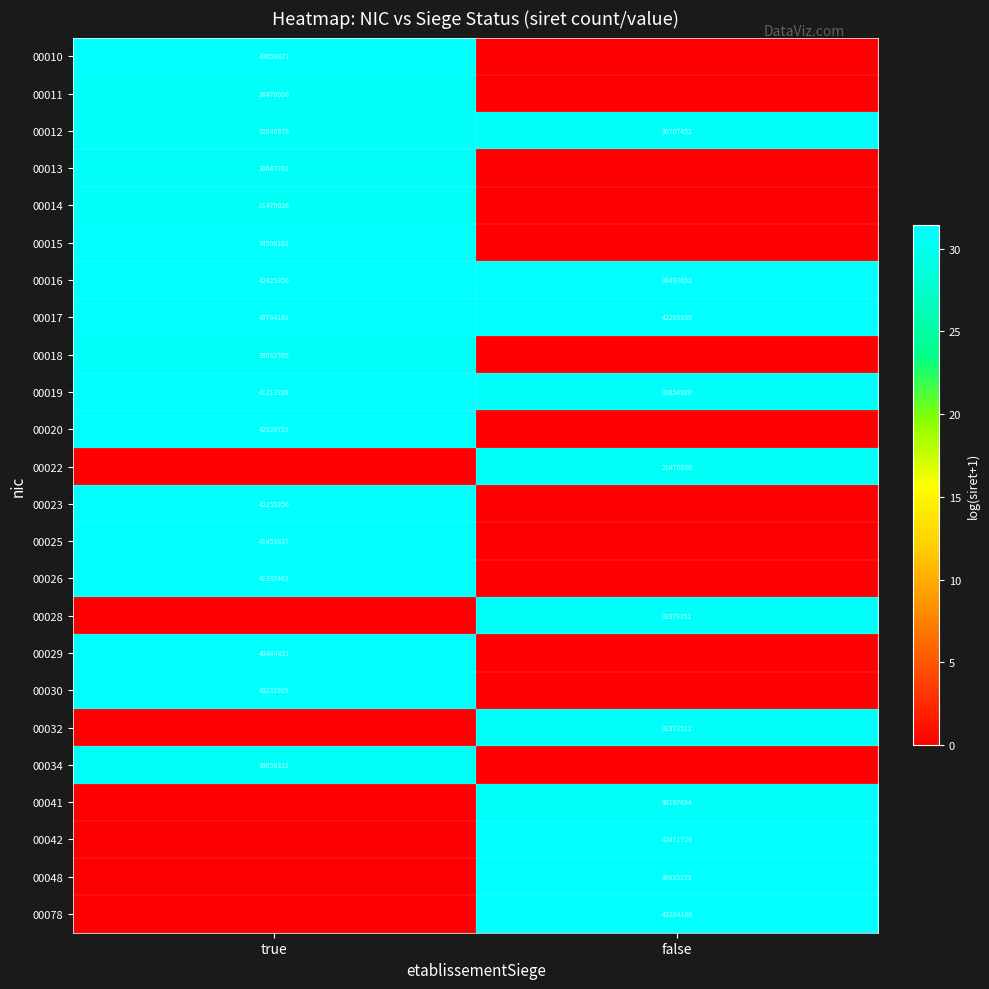

How many data points in 00017 are less than 43784161?

1